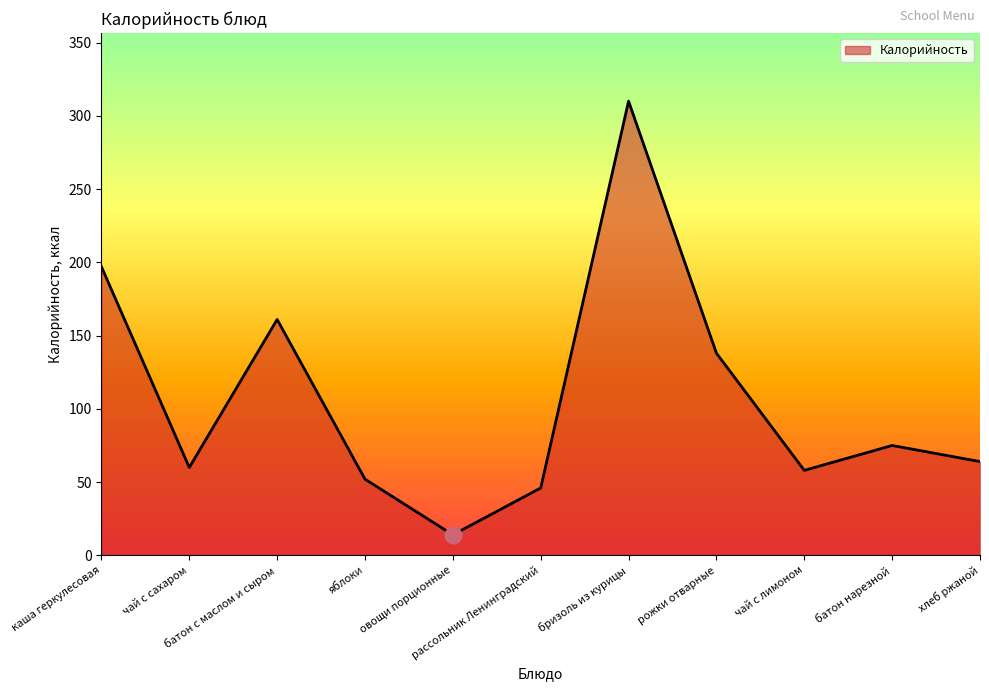

Which has a higher value, батон нарезной or каша геркулесовая?

каша геркулесовая